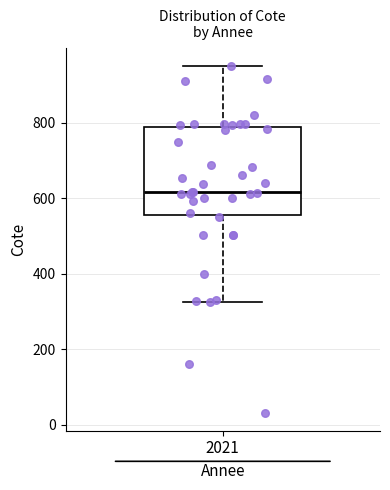

Read this box plot against the y-axis: the position of the median line, the range covered by the box, and the ends of both whiskers. The values are not printed on the chart, so give them approximately, as read against the axis.

median 620, box 560 to 780, whiskers 320 to 960